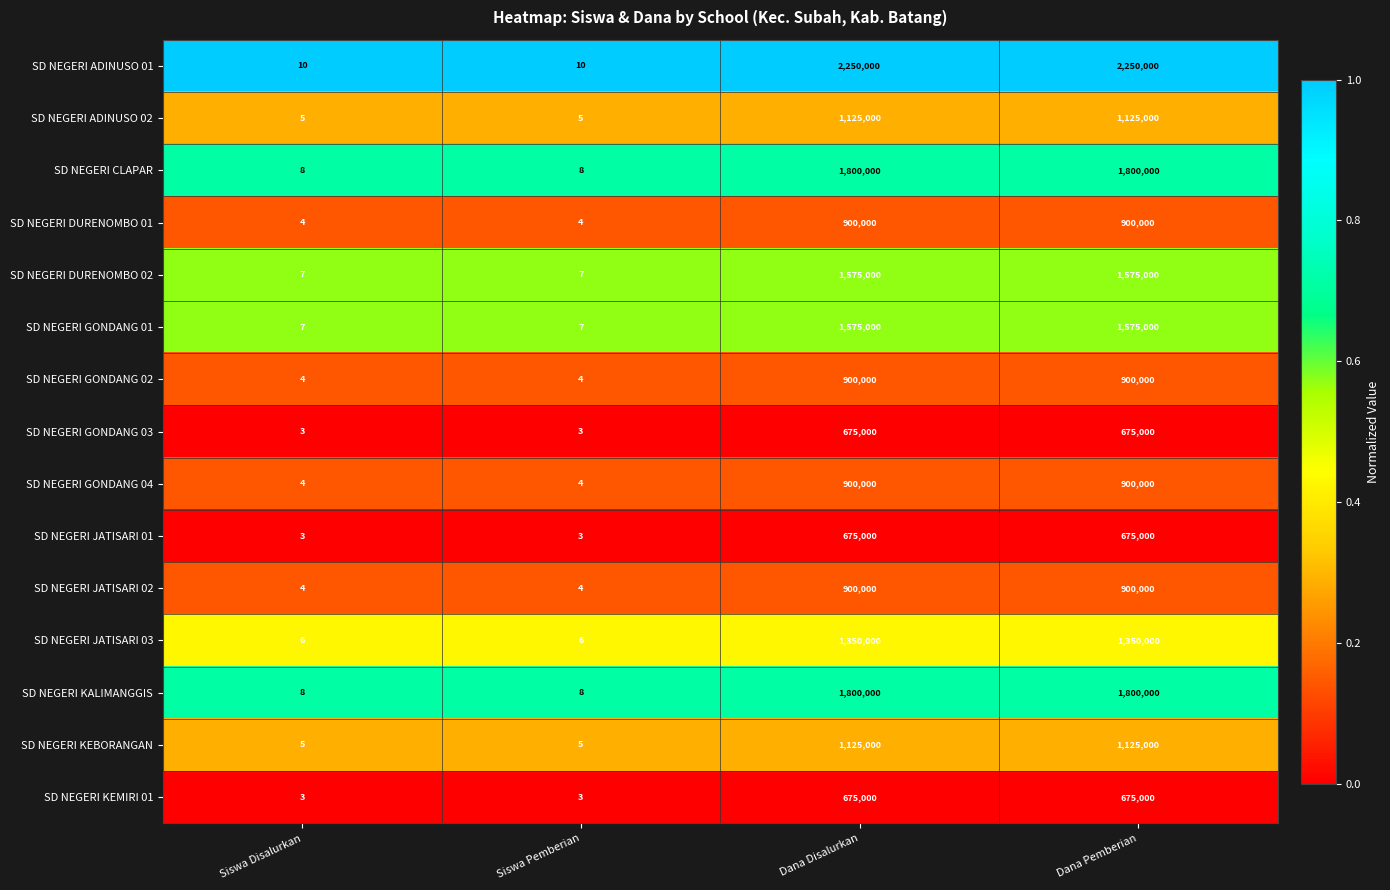

Is it true that SD NEGERI GONDANG 03 equals 902630 at Dana Pemberian?

False